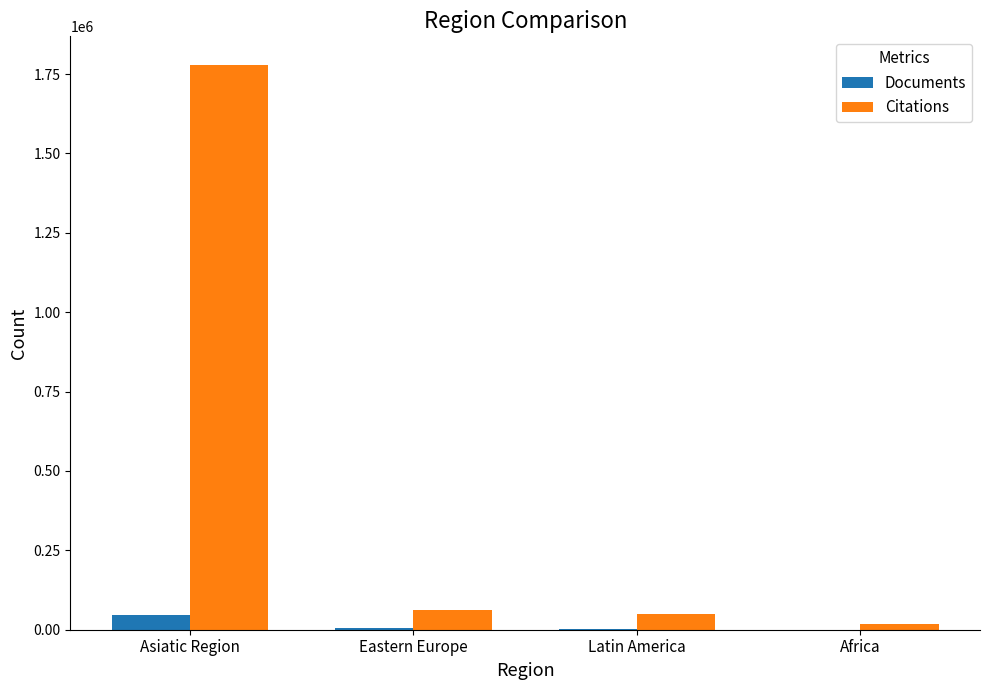

Which series has the largest total across all categories?

Citations